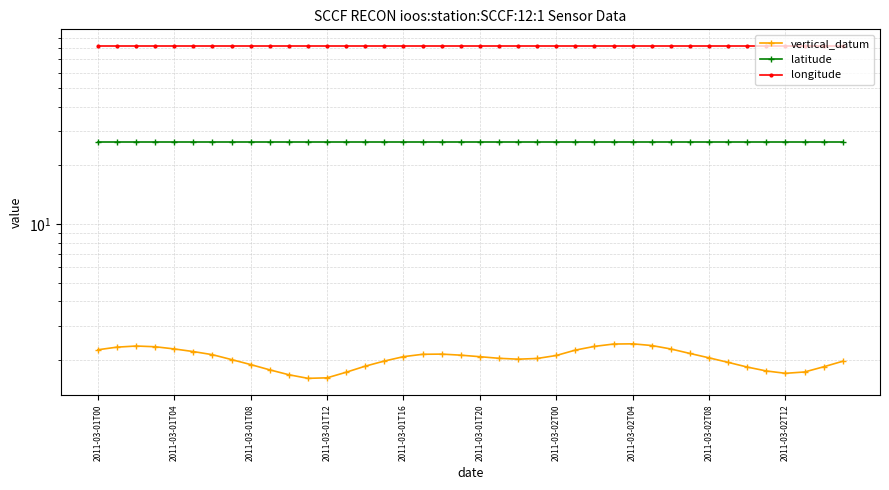

Count the number of categories in the chart.

40